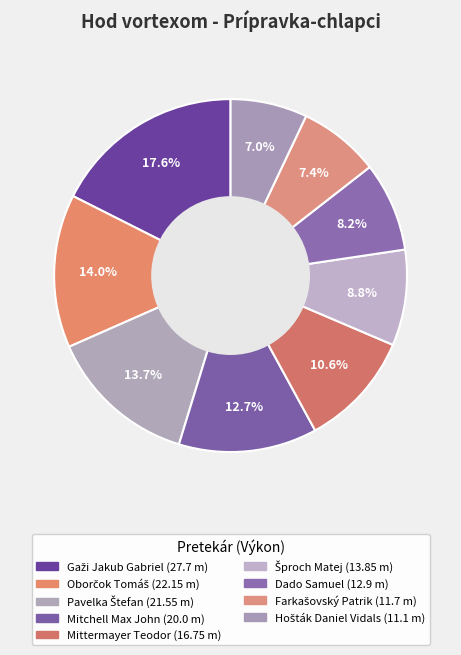

To the nearest percent, what is the difference between the Farkašovský Patrik and Gaži Jakub Gabriel slice percentages?

10%